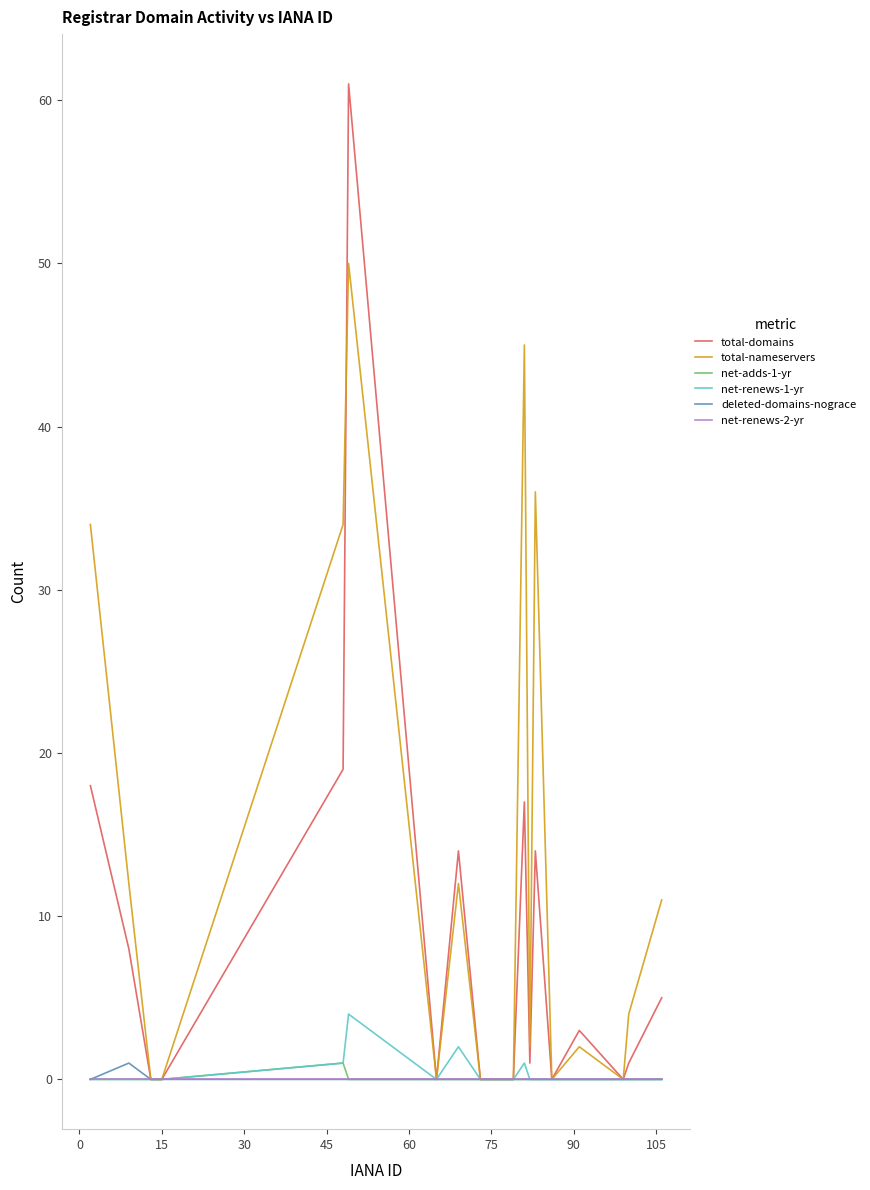

Which series has the widest spread of values?

total-domains